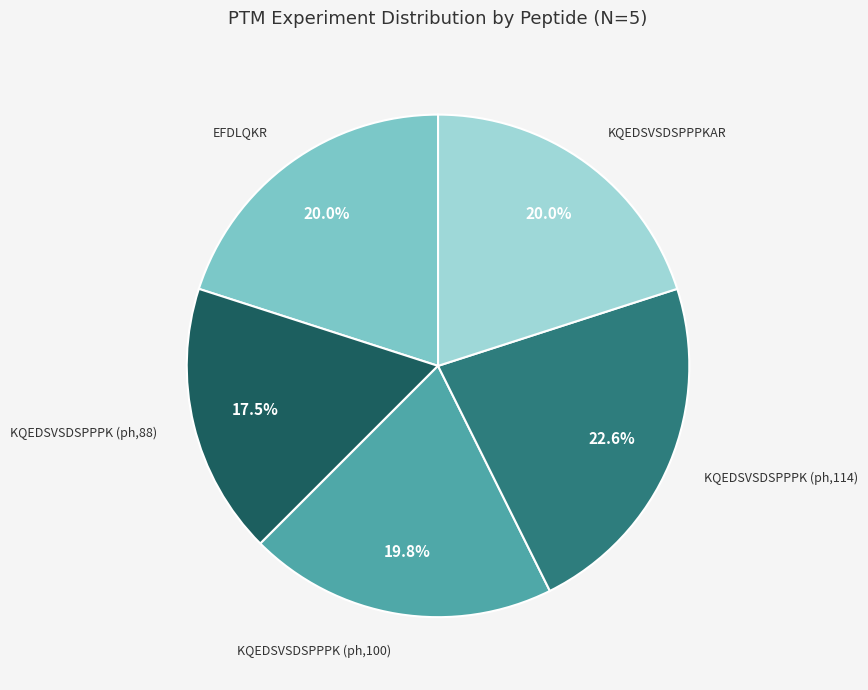

How many slices are in this pie chart?

5